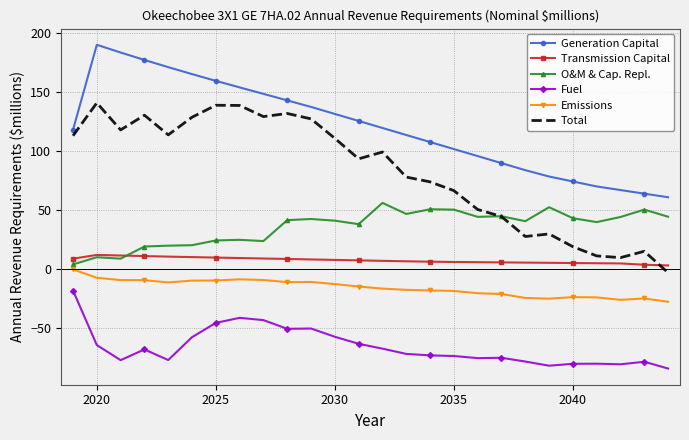

True or false: Emissions and O&M & Cap. Repl. cross at least once.

False